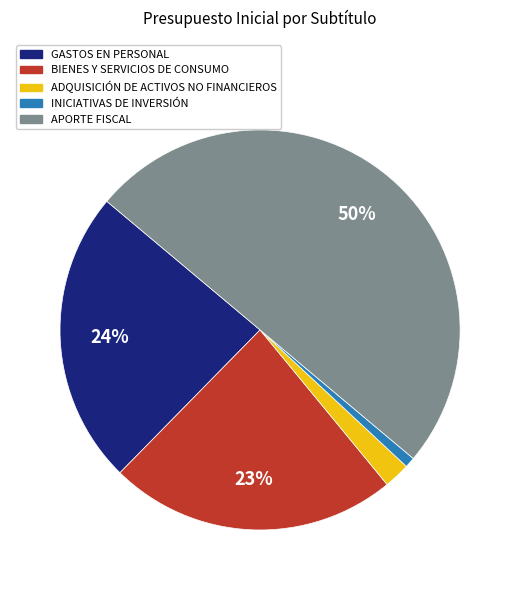

To the nearest percent, what is the average slice percentage?

20%